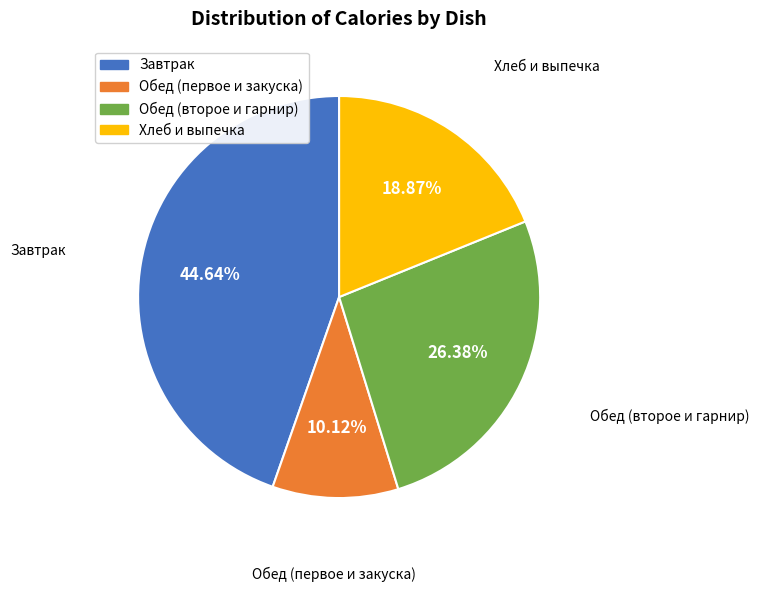

Is there any slice that represents more than half of the pie?

No